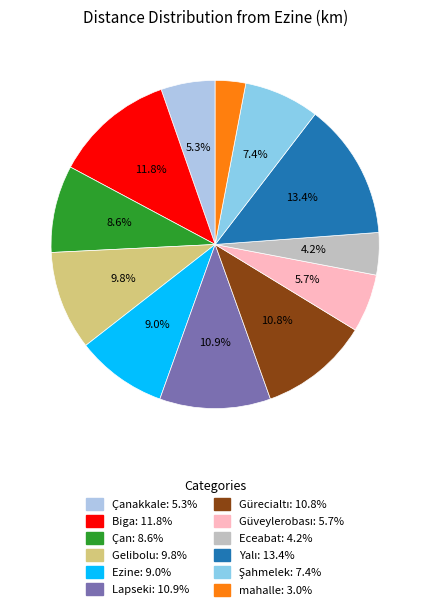

How many slices are in this pie chart?

12